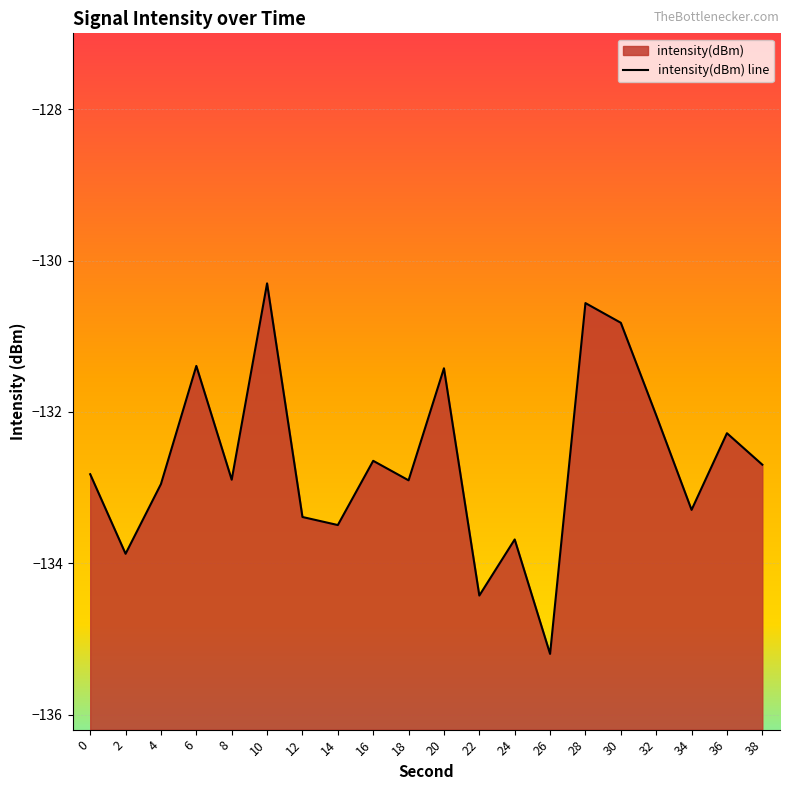

Which label corresponds to the largest value in the chart?

10